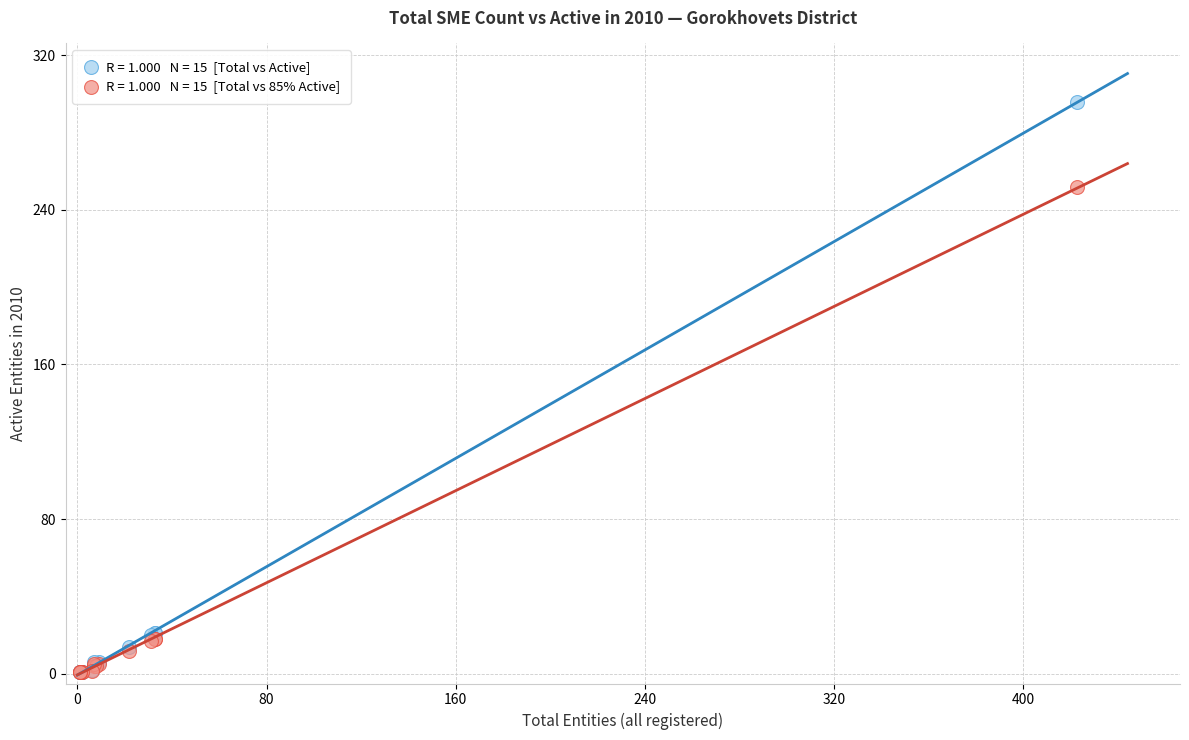

Across all series, what Y value is closest to 148?

251.6